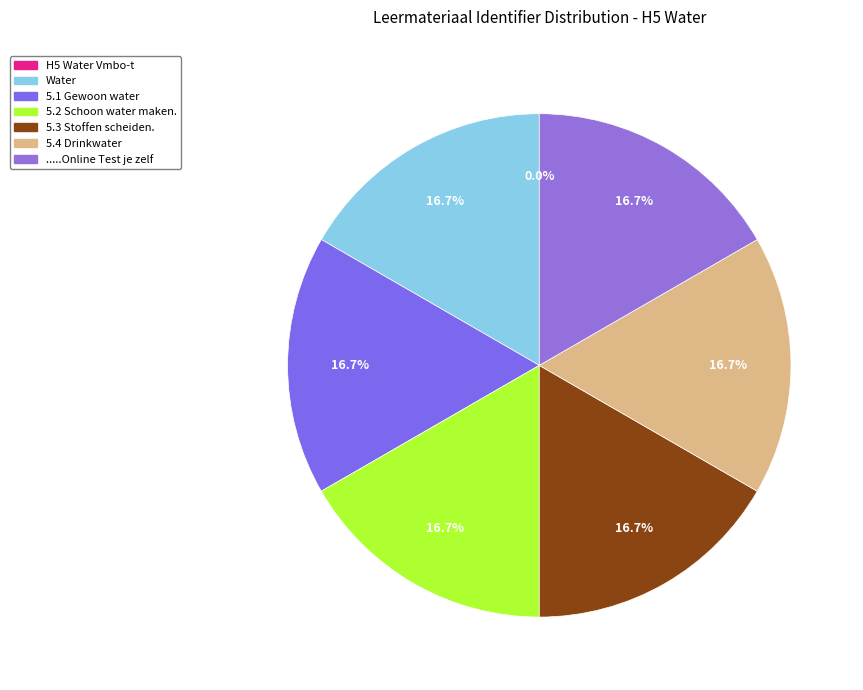

What percentage do 5.1 Gewoon water and .....Online Test je zelf together represent?

33.3%